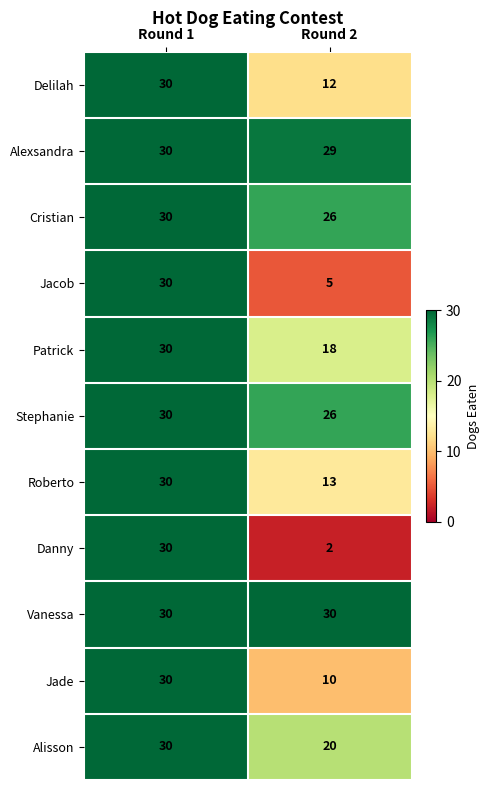

Reading left to right, transcribe all the data shown in this chart.

Delilah: 30	12
Alexsandra: 30	29
Cristian: 30	26
Jacob: 30	5
Patrick: 30	18
Stephanie: 30	26
Roberto: 30	13
Danny: 30	2
Vanessa: 30	30
Jade: 30	10
Alisson: 30	20